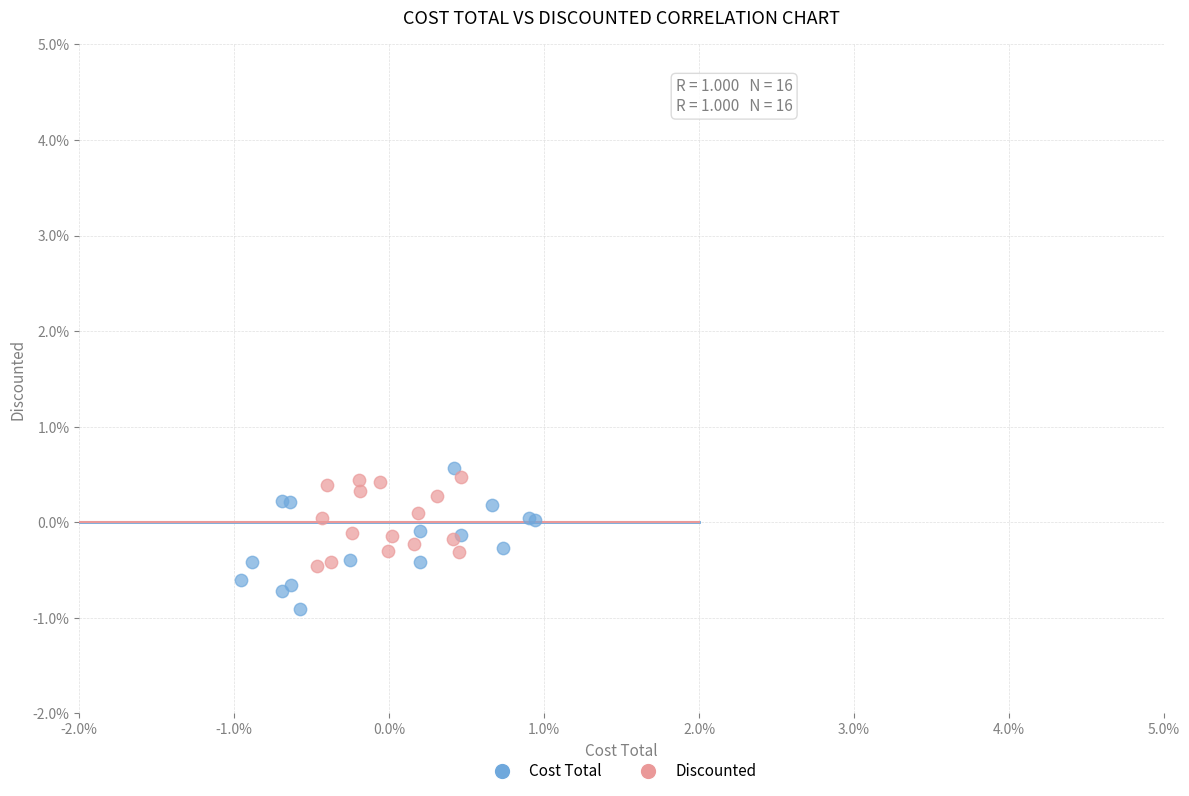

What are all the series names shown in the legend?

Cost Total, Discounted